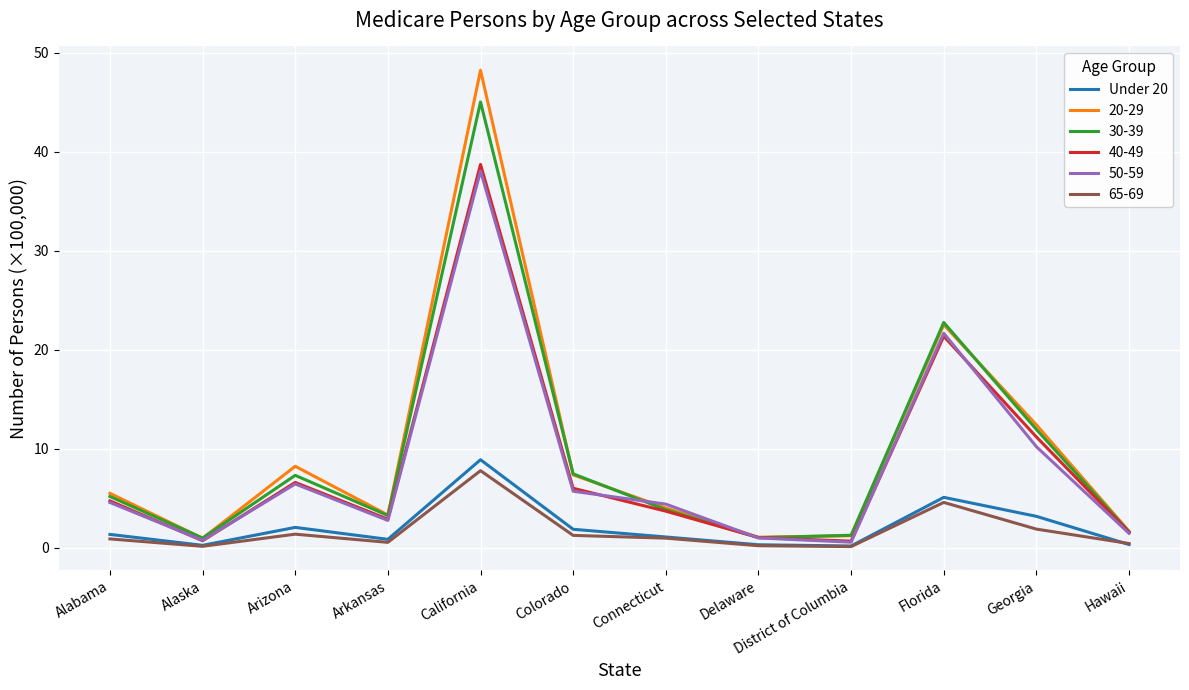

True or false: 50-59 has a value of 6.5 at Arizona.

True